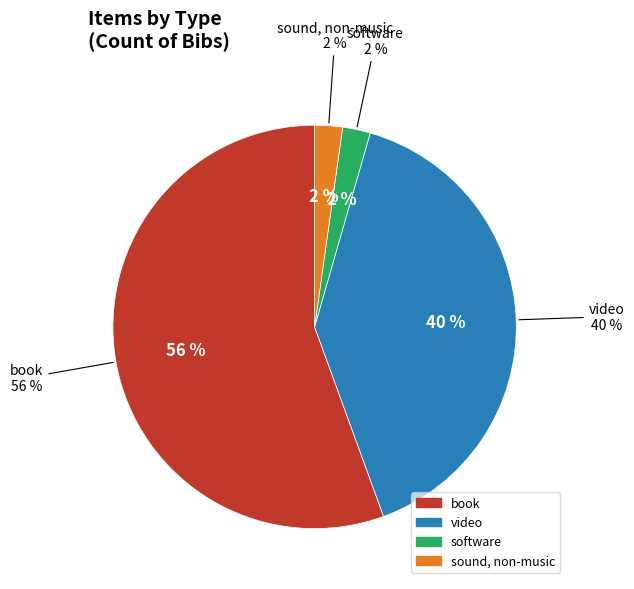

Is there any slice that represents more than half of the pie?

Yes